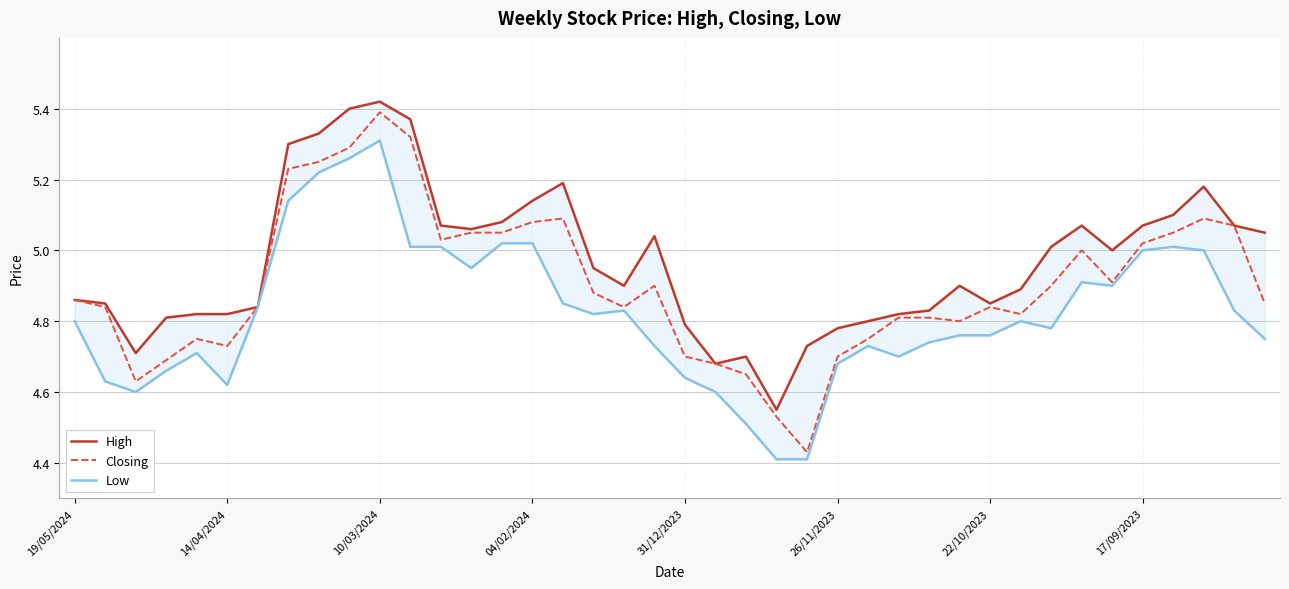

What position from the left is 22?

23